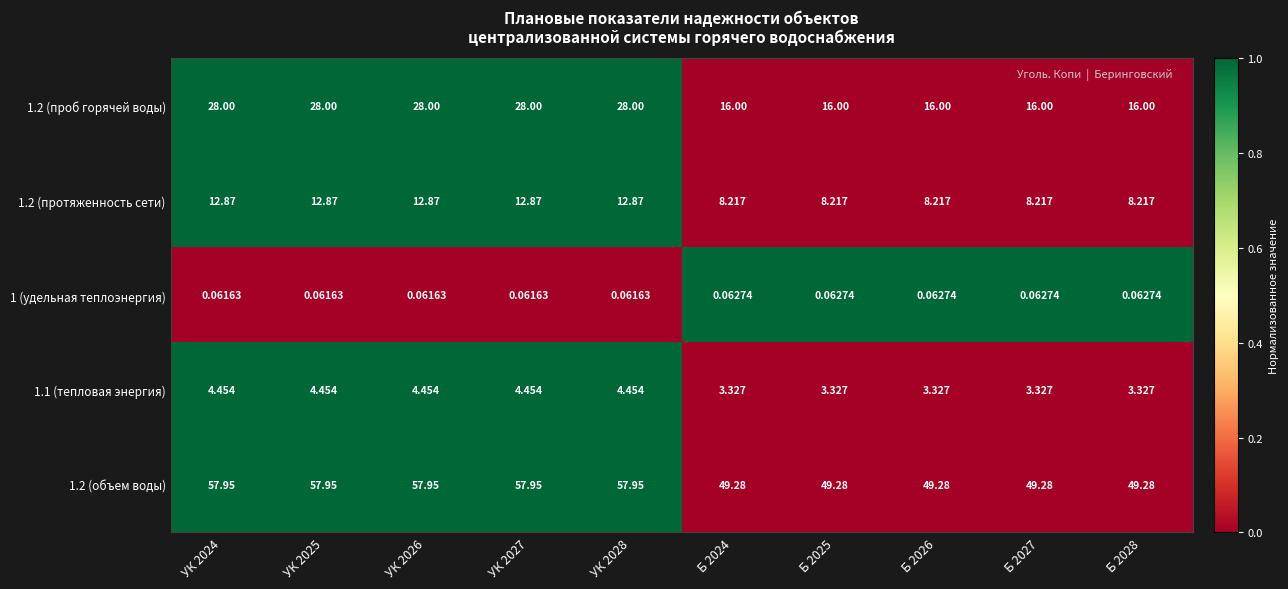

Which series has the largest range (max minus min)?

1.2 (проб горячей воды)